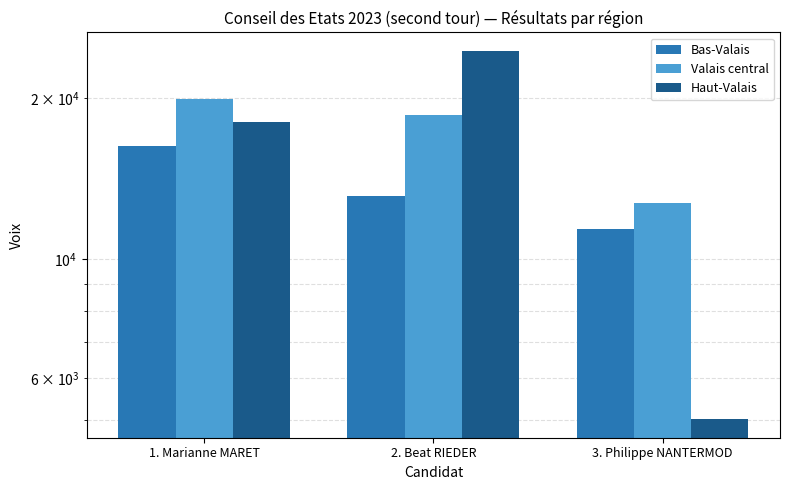

At which label is Valais central closest to 16348?

2. Beat RIEDER